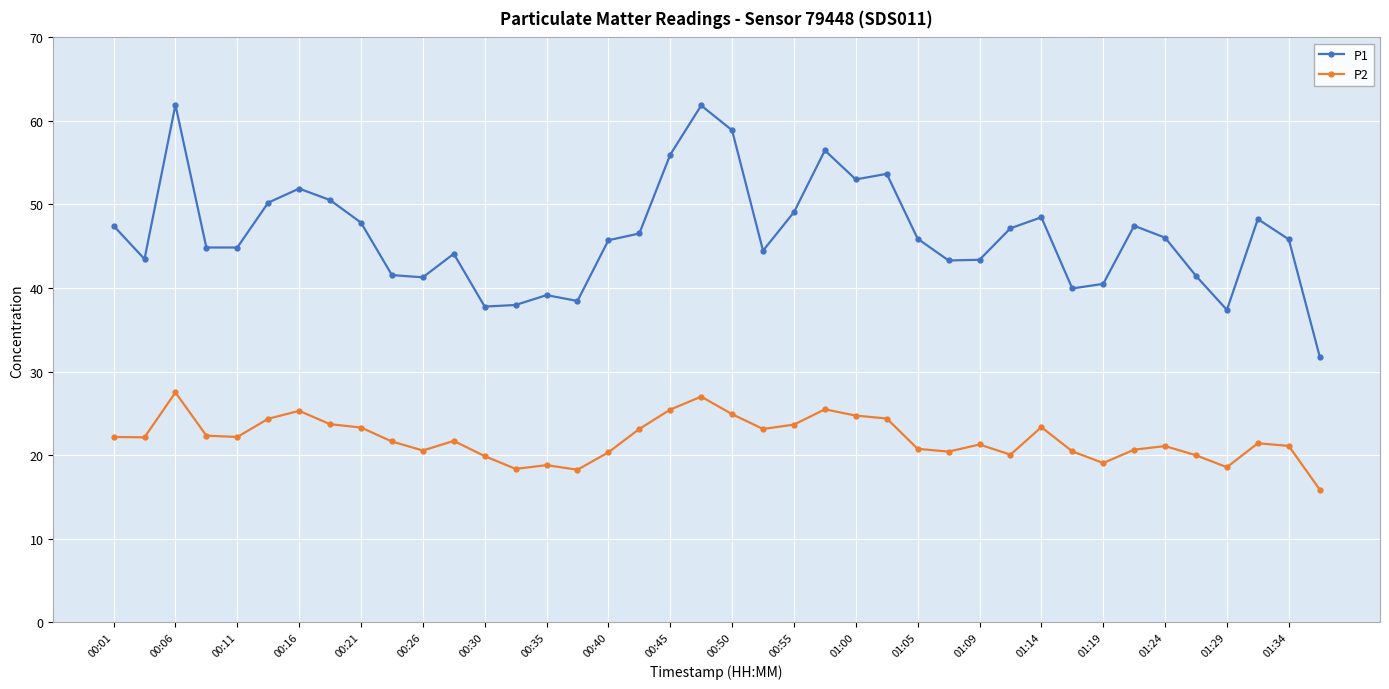

What is the highest value of the P1 series?

61.9